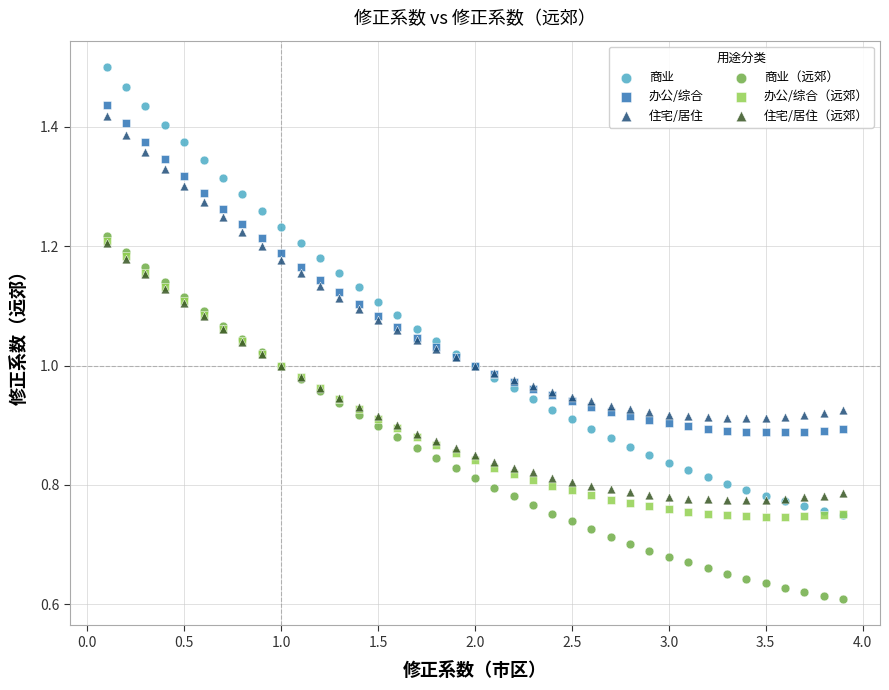

What are all the series names shown in the legend?

商业, 办公/综合, 住宅/居住, 商业（远郊）, 办公/综合（远郊）, 住宅/居住（远郊）